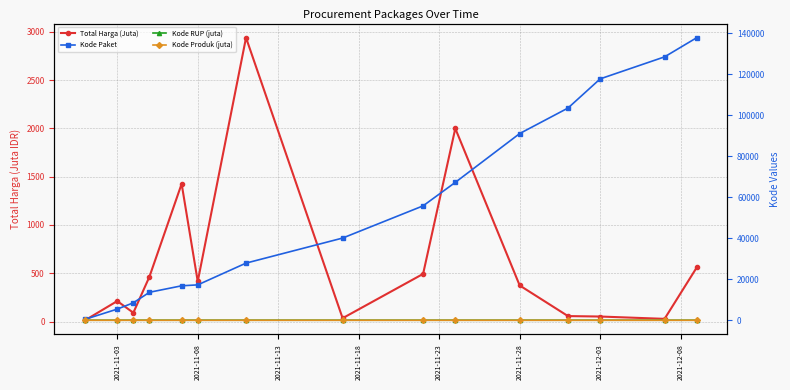

True or false: Kode RUP (juta) and Kode Produk (juta) cross at least once.

False